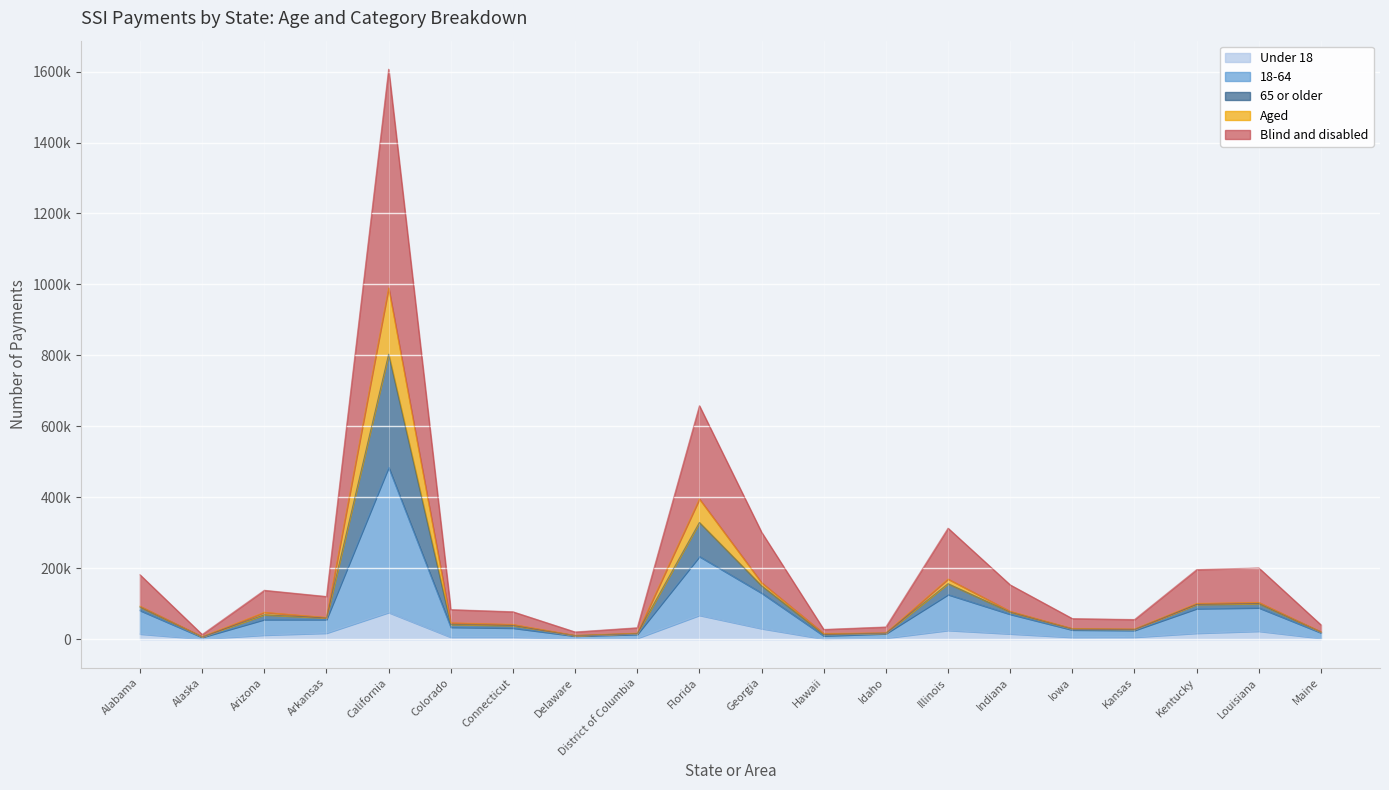

At which label is Under 18 closest to 38078?

Georgia